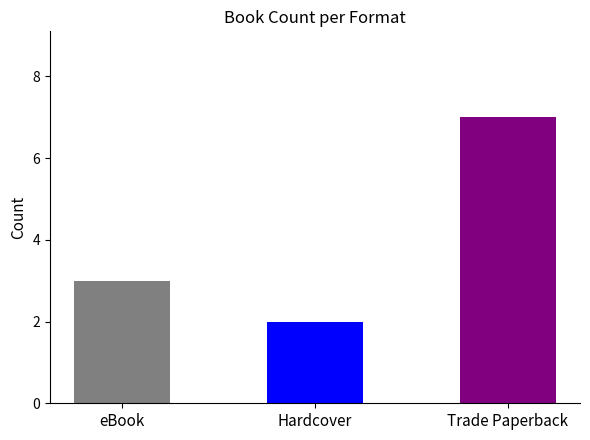

The chart shows a value of 2 at Hardcover. True or false?

True